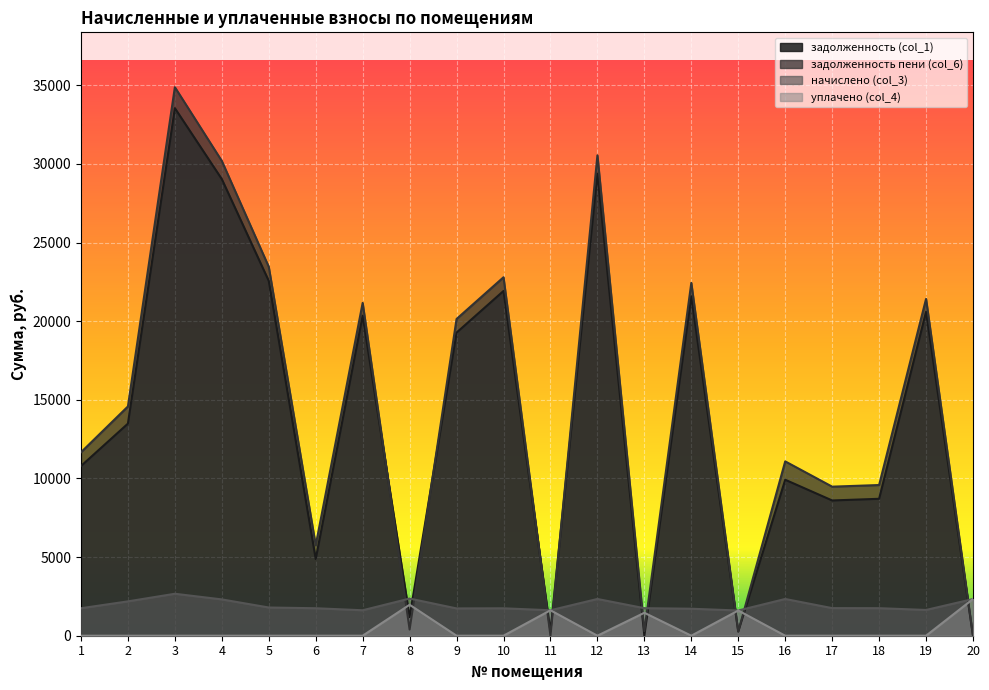

Rank the series by their maximum value, from highest to lowest.

задолженность пени (col_6), задолженность (col_1), начислено (col_3), уплачено (col_4)